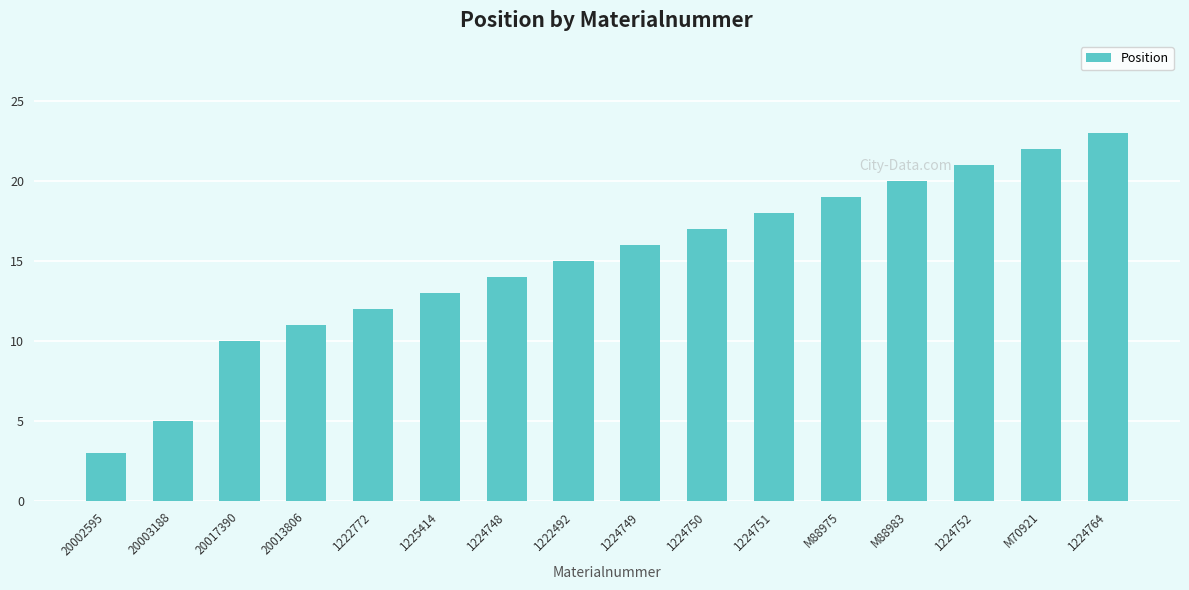

What is the change in value from 1222772 to 1224764?

+11